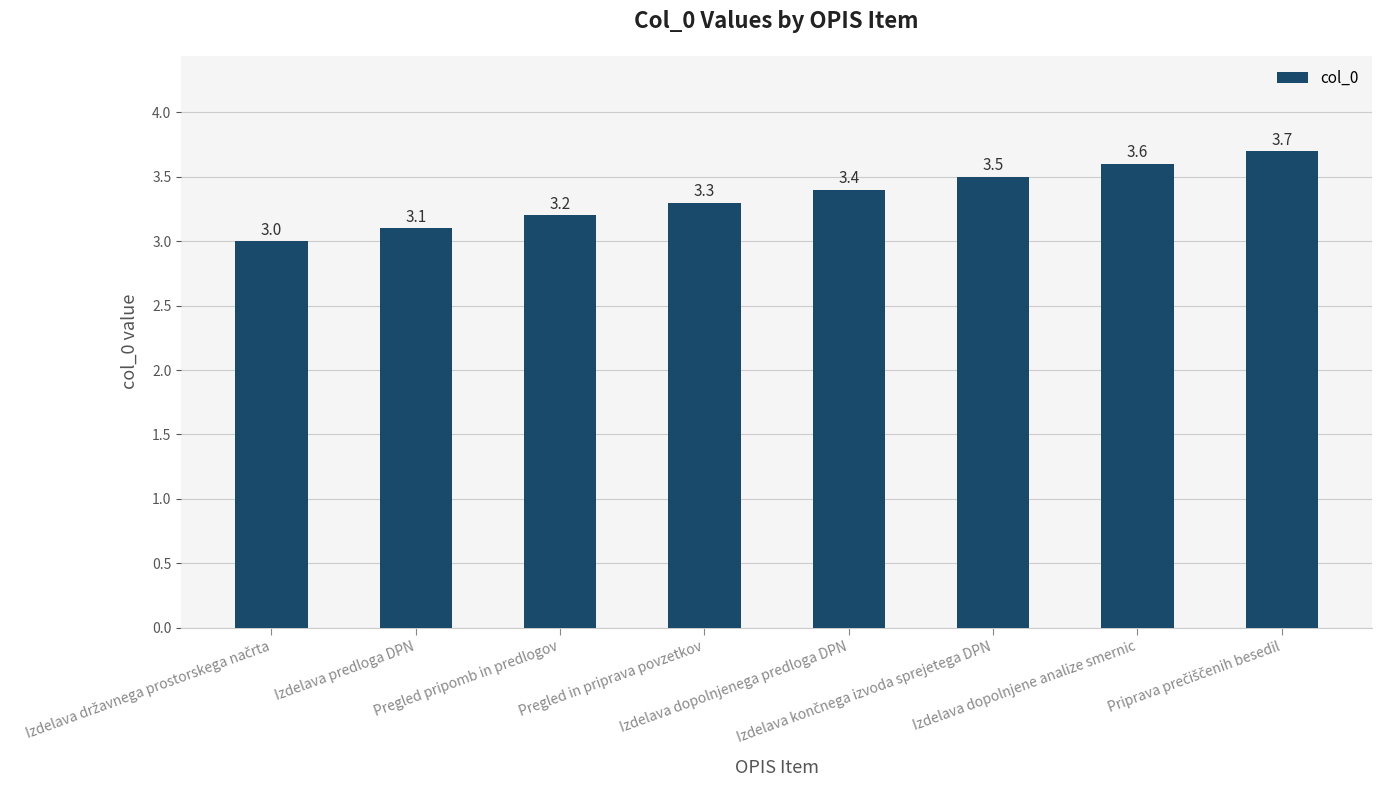

What is the maximum value shown in the chart?

3.7